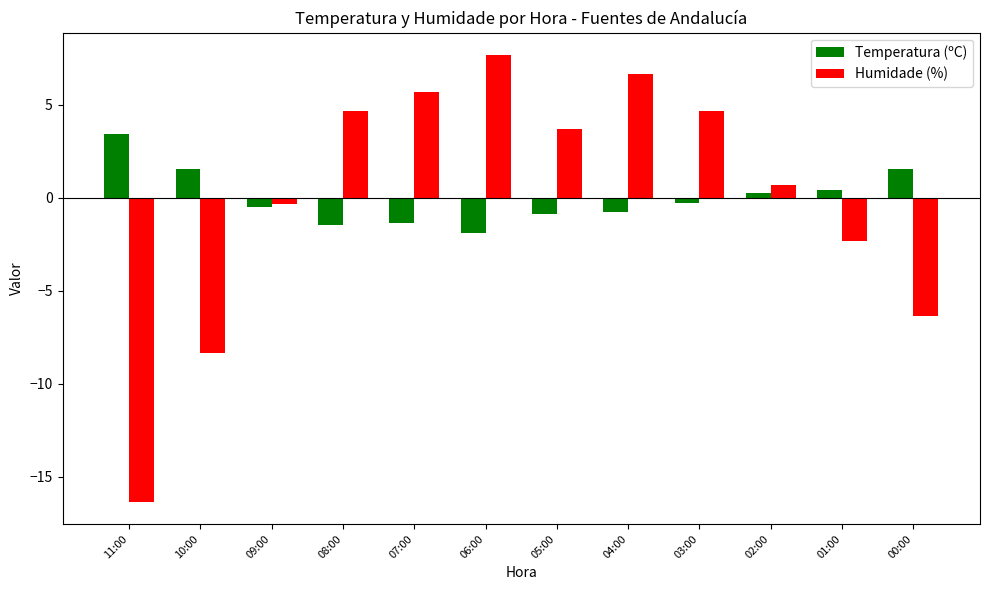

Read the Humidade (%) value at 08:00.

4.7